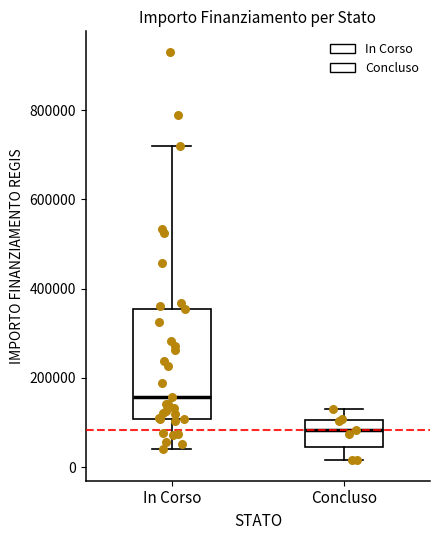

Comparing the boxes themselves (not the whiskers), which one is the tallest?

In Corso